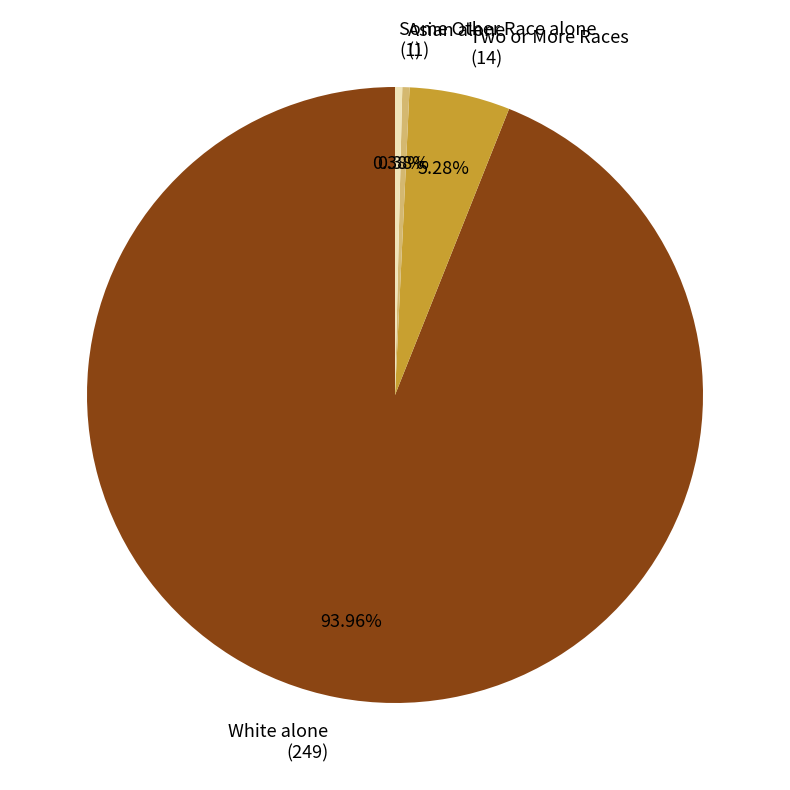

Is the sum of Two or More Races (14) and Some Other Race alone (1) greater than half?

No